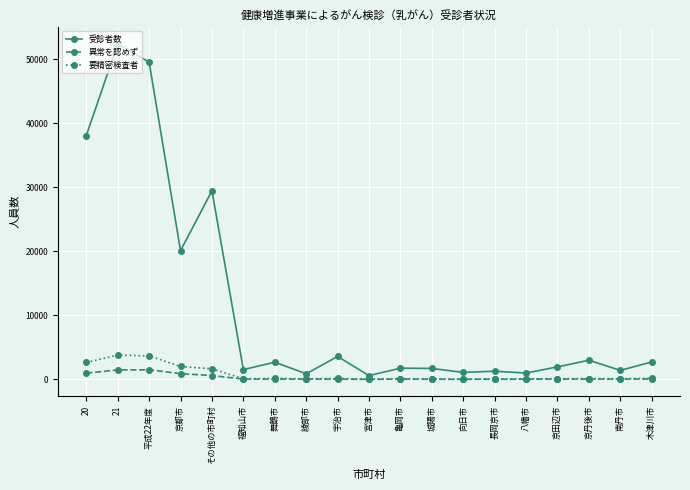

Read the 受診者数 value at 京都市, to the nearest 50.

20100